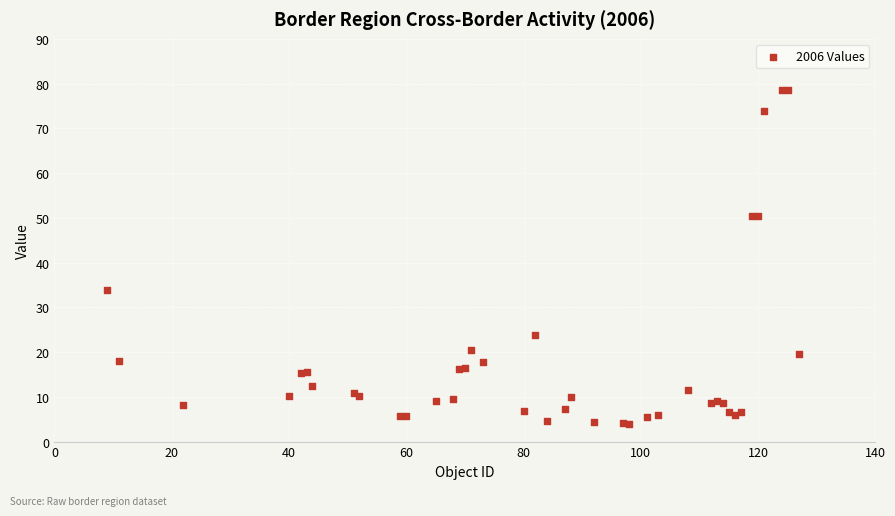

What Y value in the scatter plot is closest to 41?

33.8